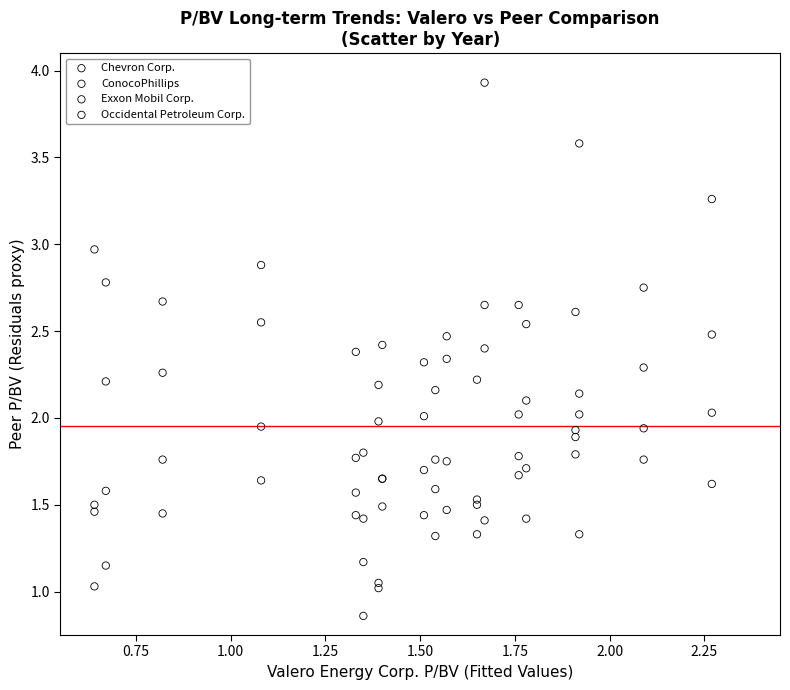

What are all the series names shown in the legend?

Chevron Corp., ConocoPhillips, Exxon Mobil Corp., Occidental Petroleum Corp.